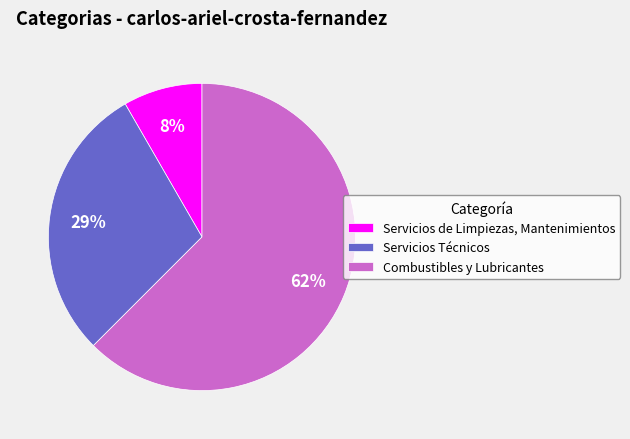

To the nearest percent, what is the average slice percentage?

33%